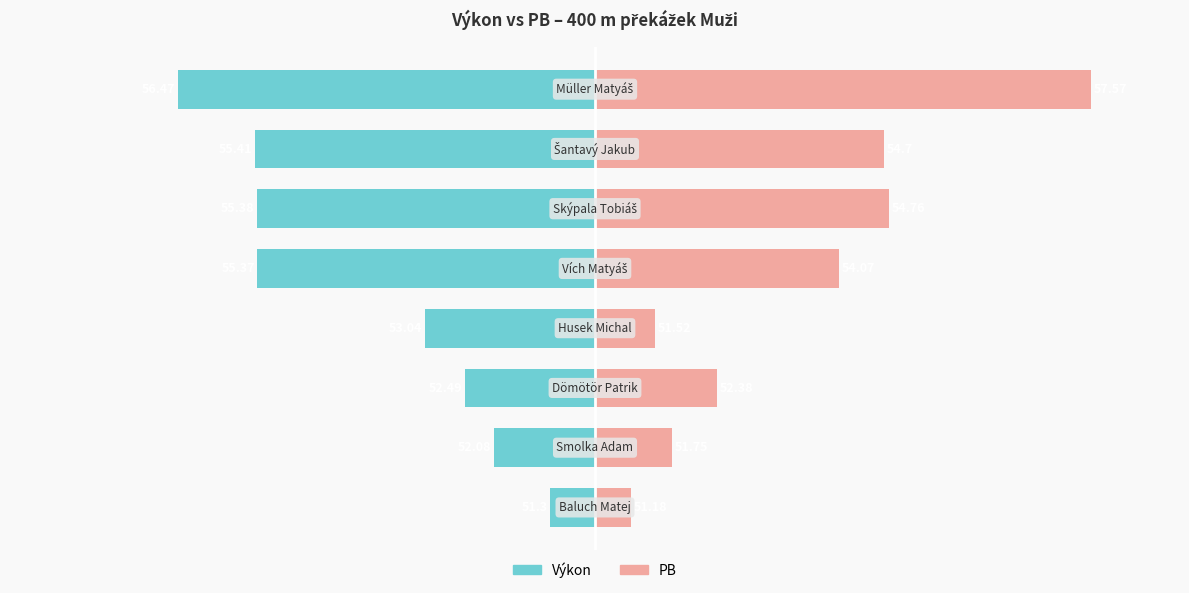

Is the value of Výkon at 1 greater than the value of PB at 0?

No